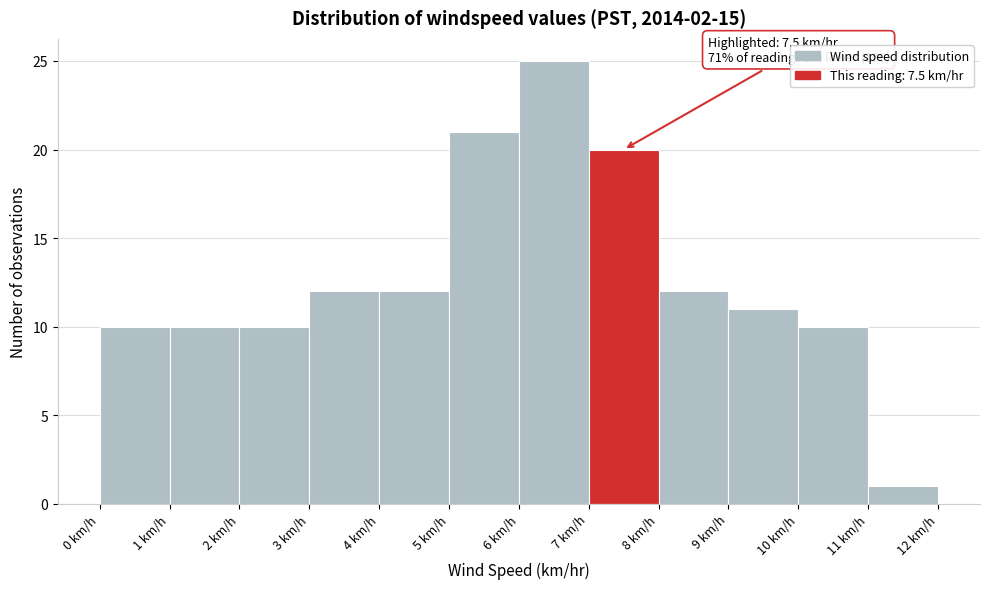

Over which range of the x-axis is the bar tallest?

6 to 7